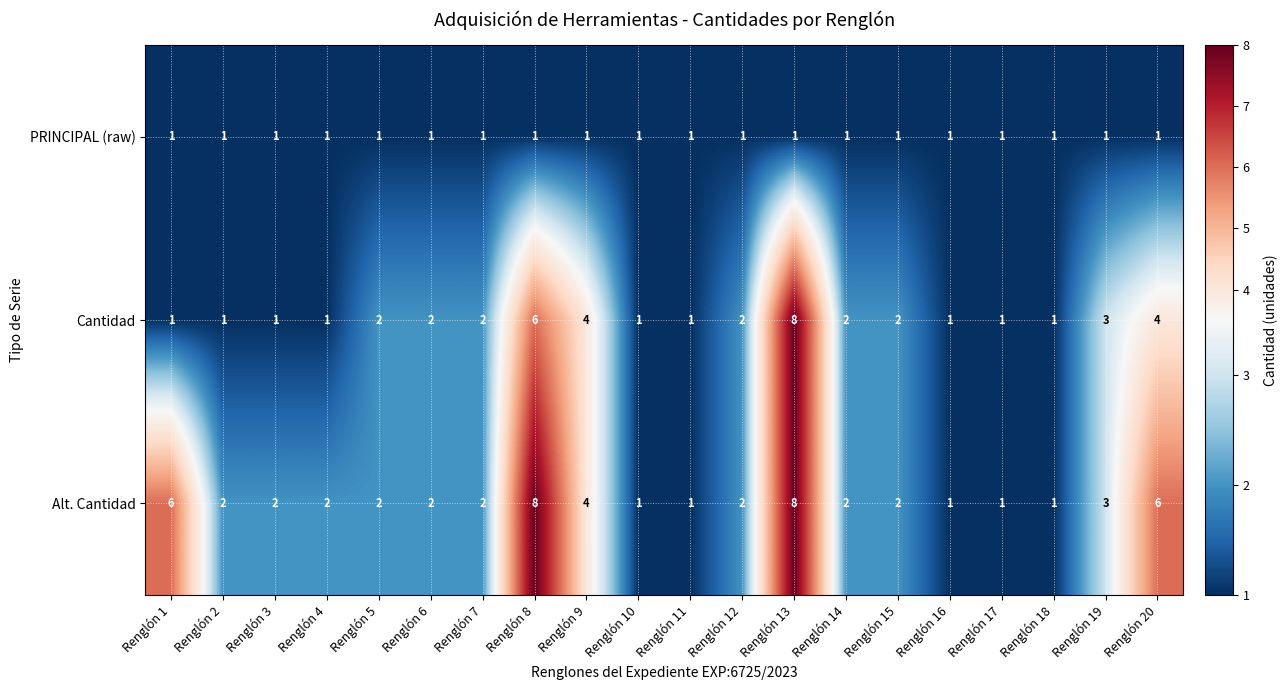

The value of Cantidad at Renglón 2 is 1. True or false?

True